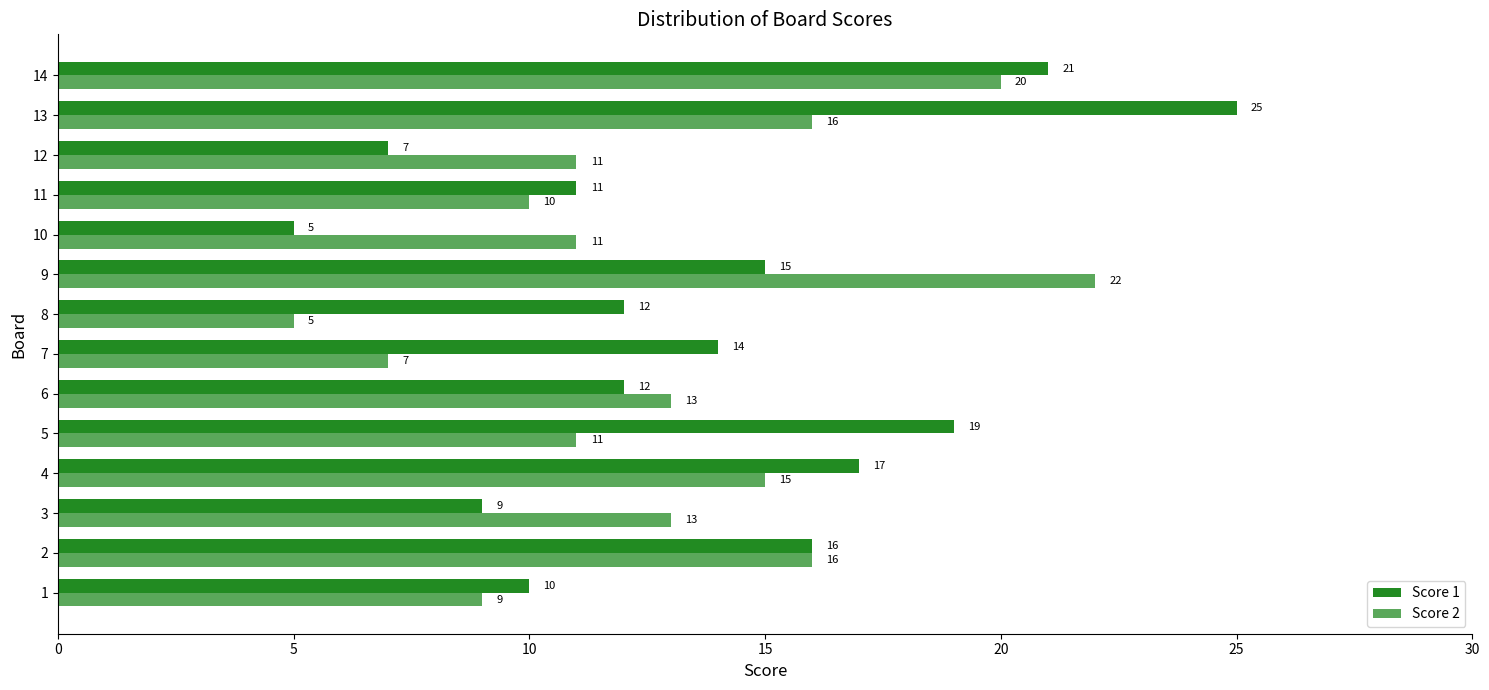

What value does the Score 2 series have at 7, to the nearest 5?

5